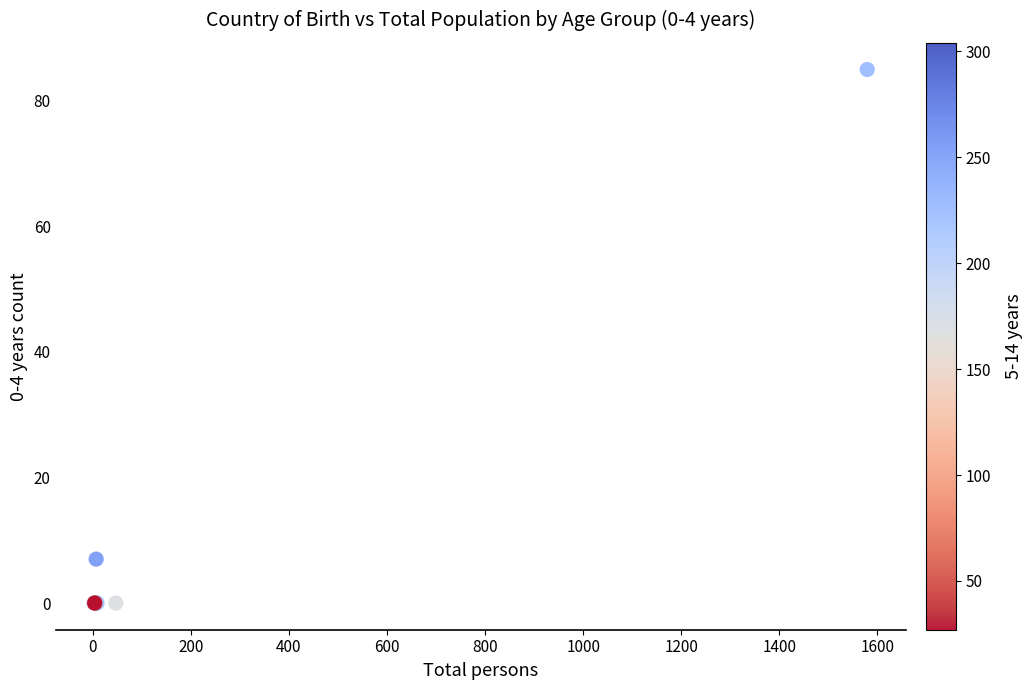

What Y value in the scatter plot is closest to 42?

7